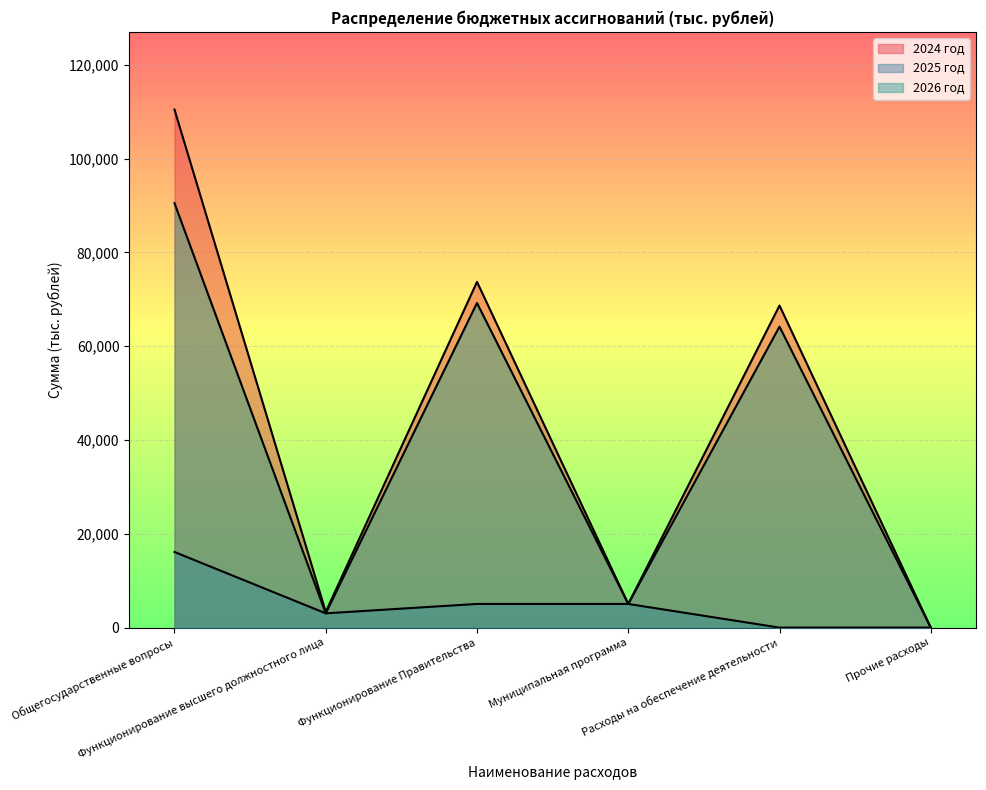

What is the sum of the 2024 год values at Функционирование высшего должностного лица and Прочие расходы?

3343.7